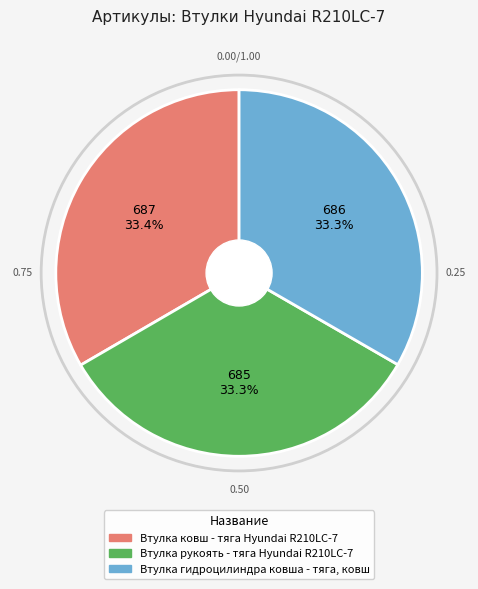

To the nearest percent, what is the average slice percentage?

33%